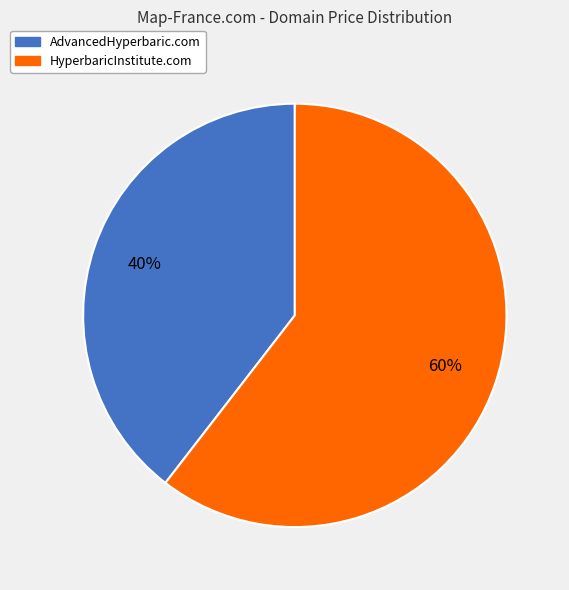

Does HyperbaricInstitute.com account for over 50% of the chart?

Yes